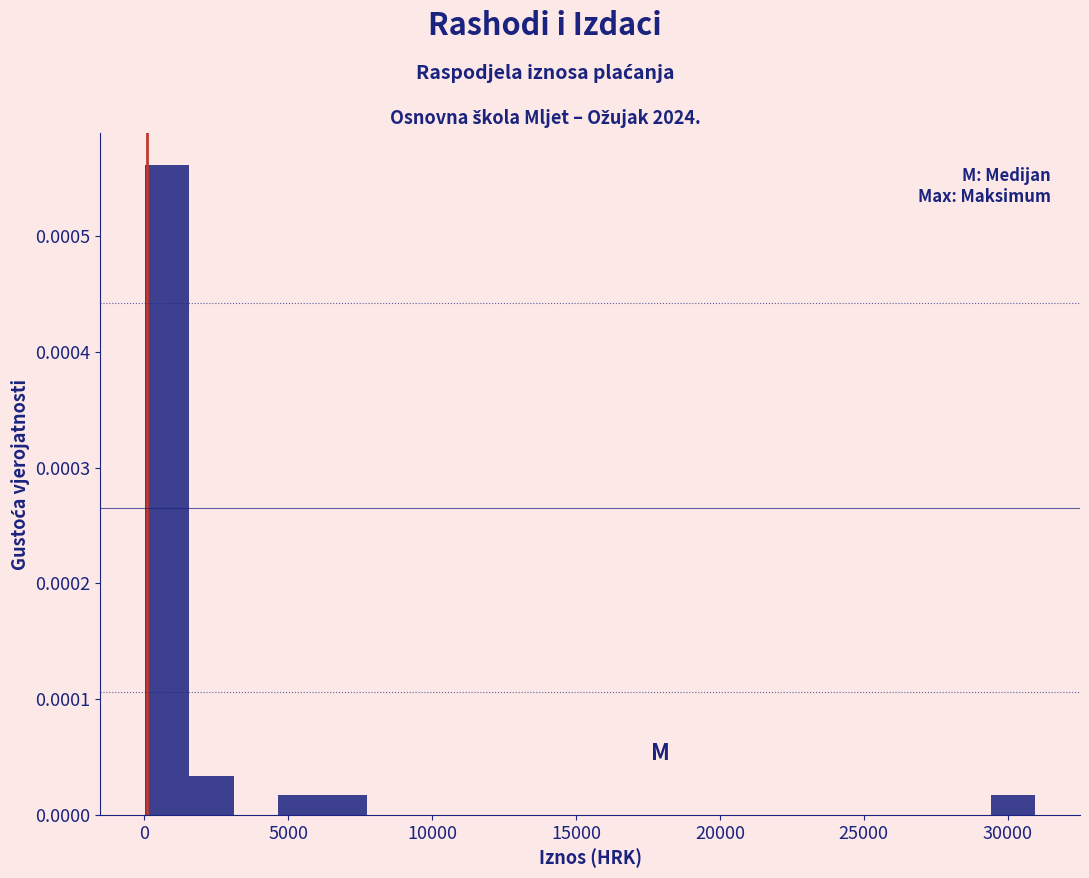

Around what value on the x-axis is the tallest bar? Give the approximate position of its centre, as read against the axis.

1000